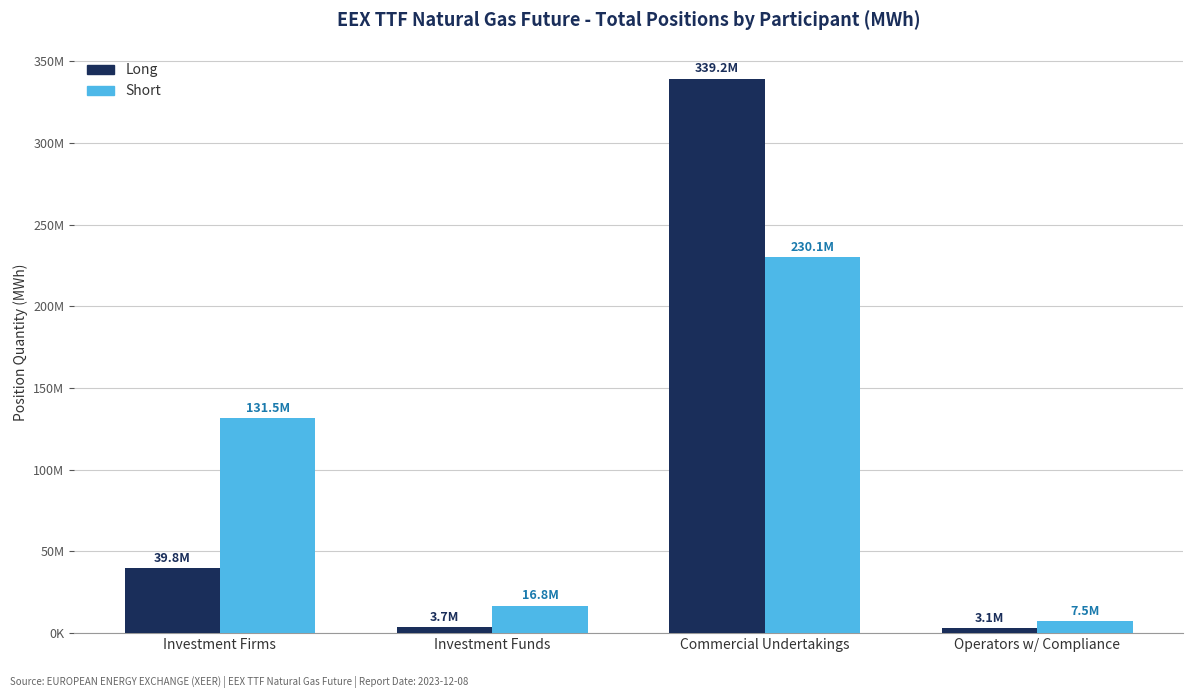

What is the sum of all Long values?

385818919